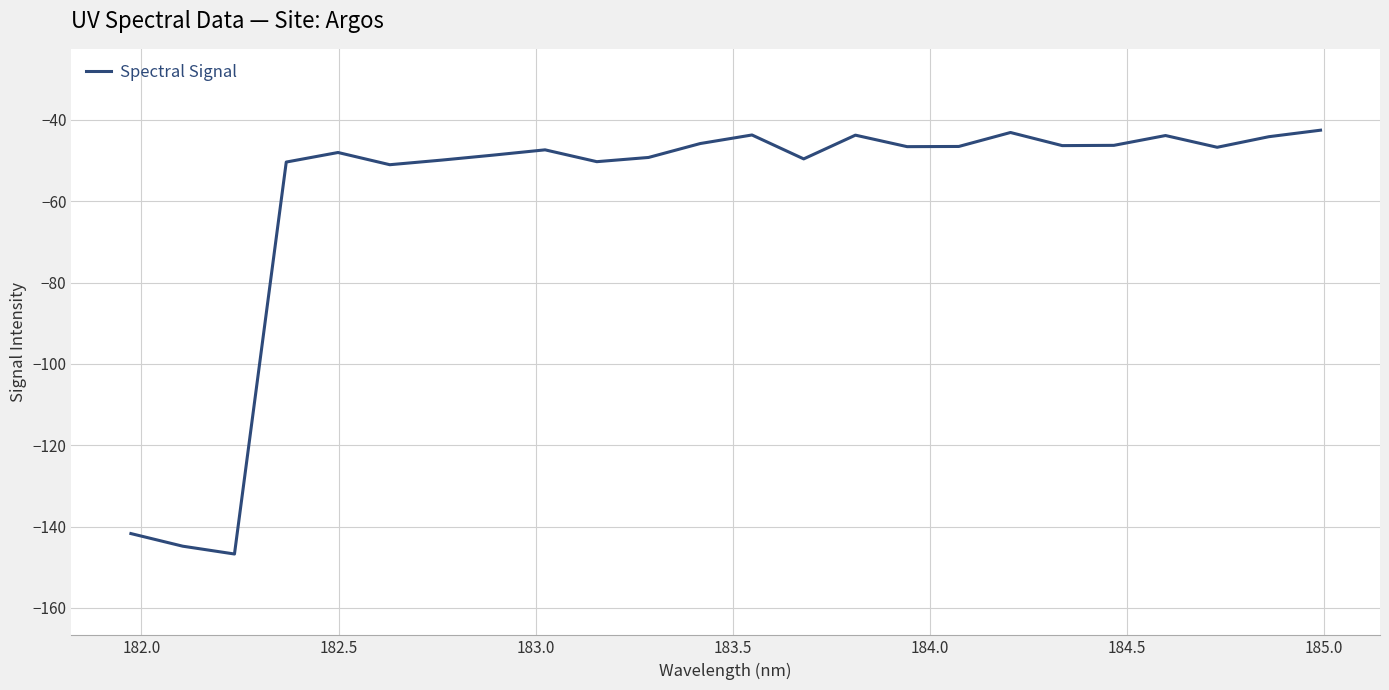

What is the greatest value displayed?

-42.6